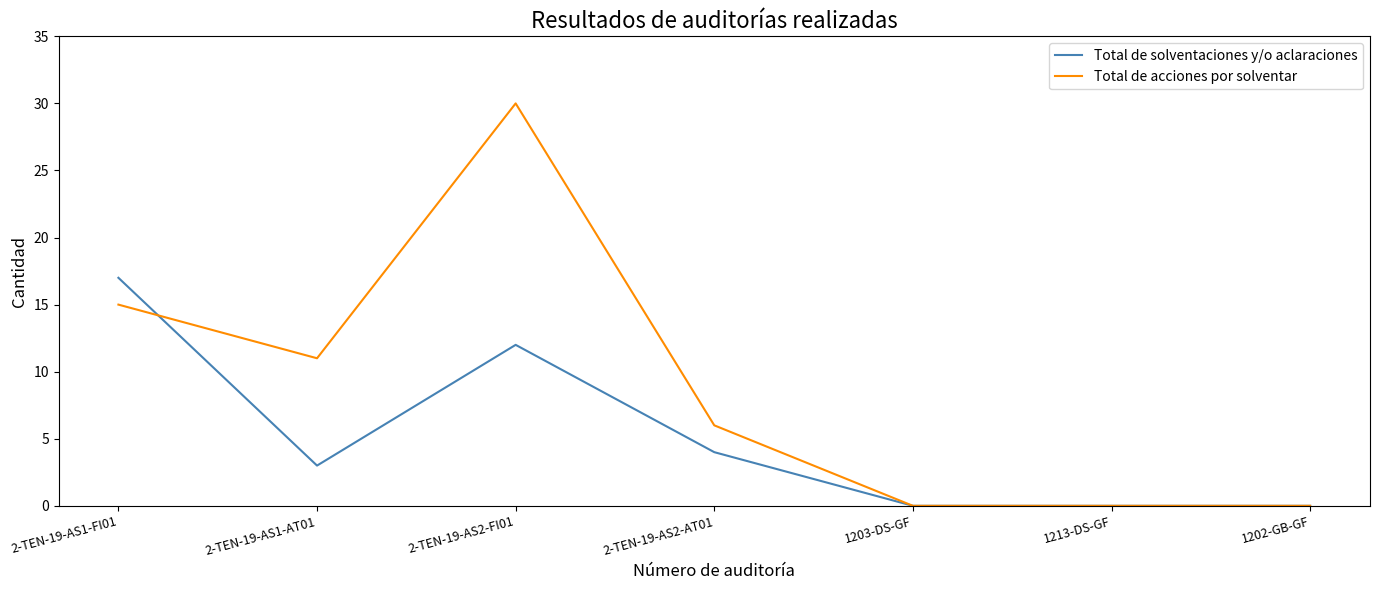

What is the difference between the second highest and minimum values in the Total de acciones por solventar series?

15